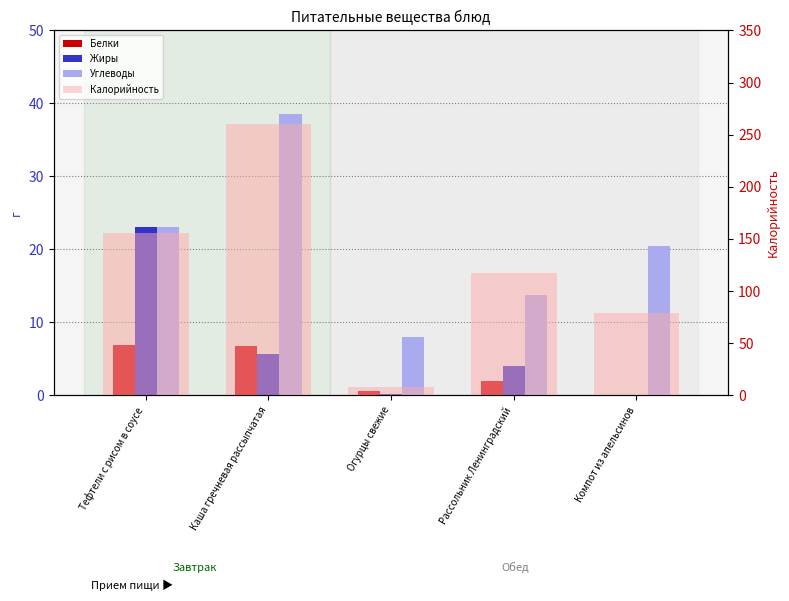

What is the difference between the maximum and minimum values in the Жиры series?

23.0